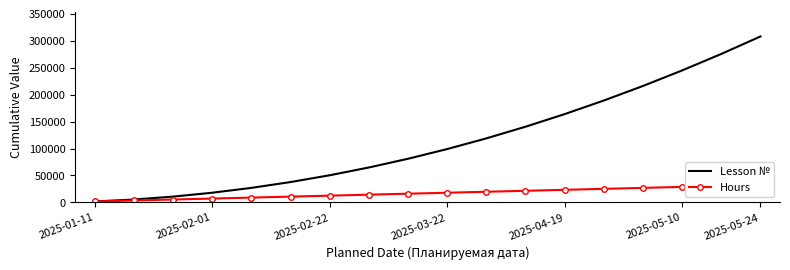

Is the value of Hours at 11 greater than the value of Lesson № at 8?

No